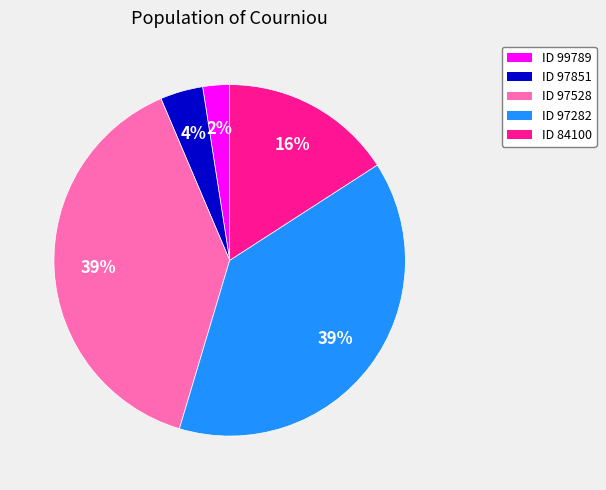

What percentage is the ID 97282 slice, to the nearest percent?

39%